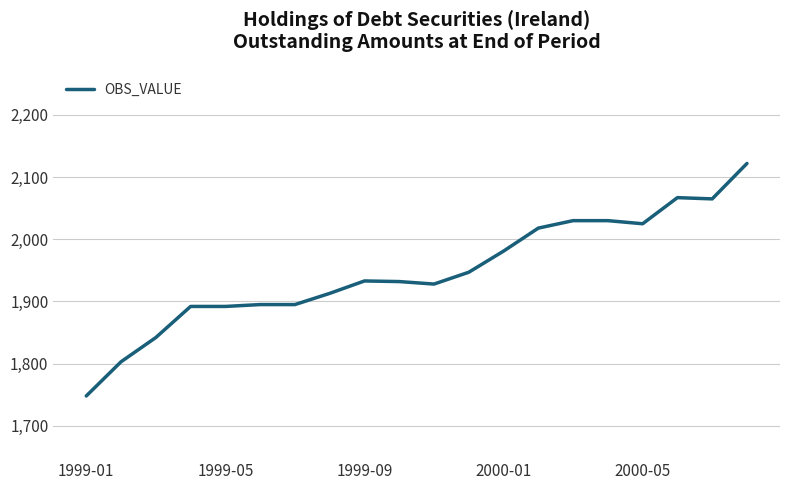

What is the maximum value shown in the chart?

2122